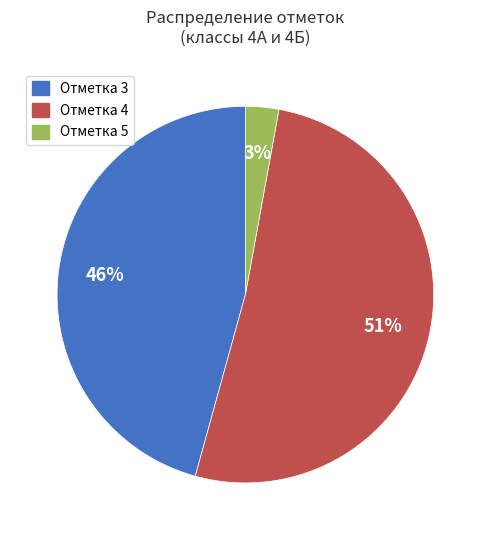

Is there a majority slice in this chart?

Yes